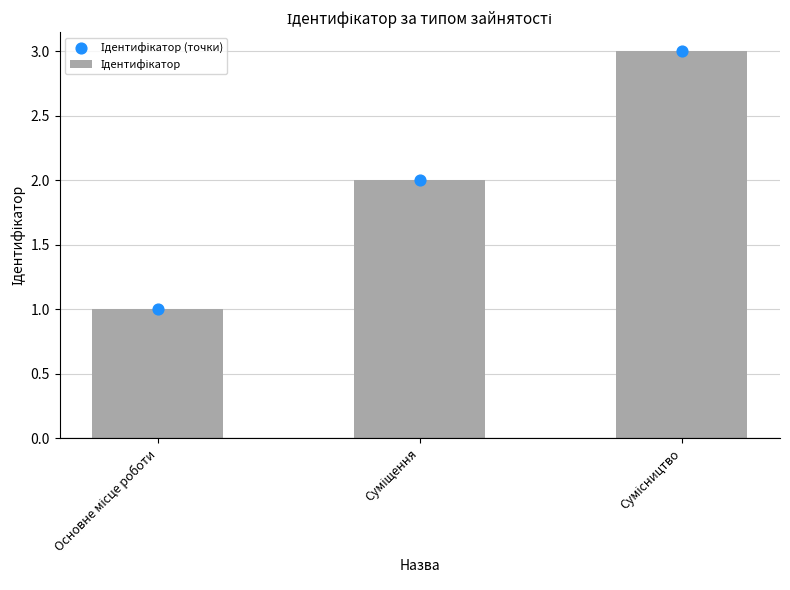

What is the total value across all series at Основне місце роботи?

2